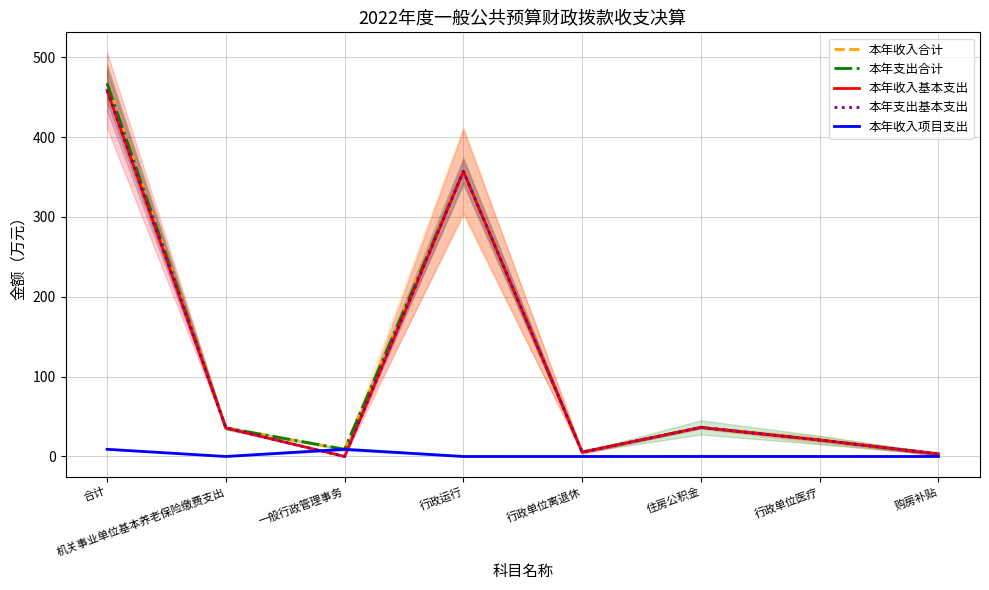

How many 本年收入项目支出 values are between 0 and 9?

8